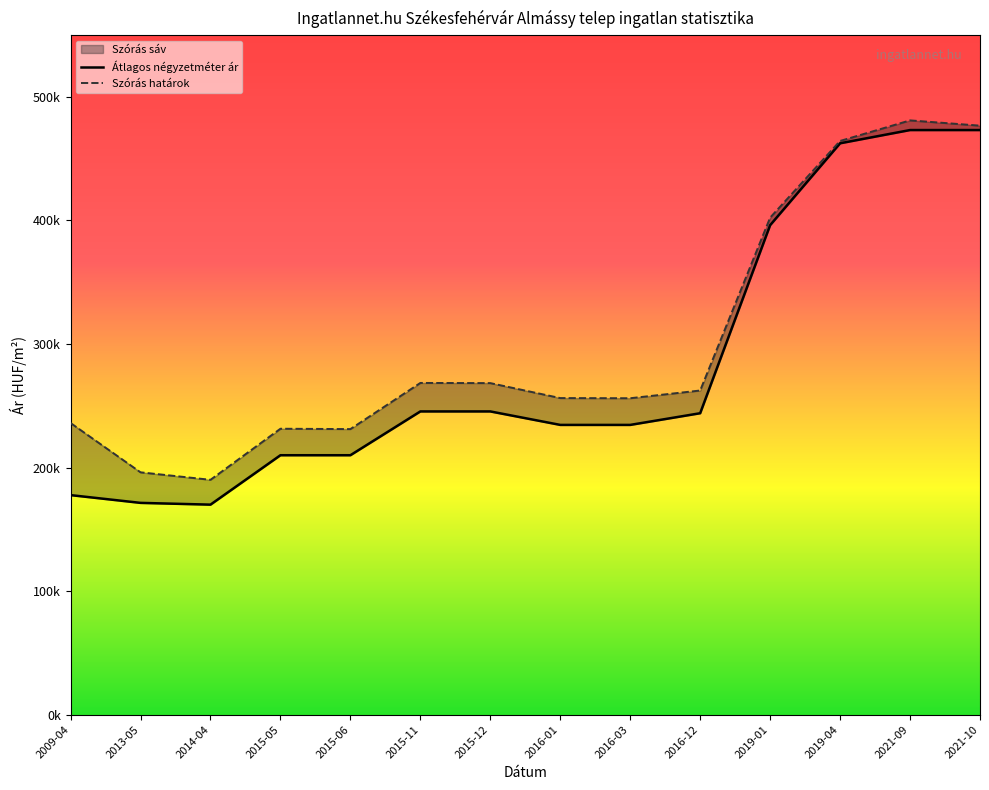

What is the value of the Átlagos négyzetméter ár point at the 7th from the left?

245454